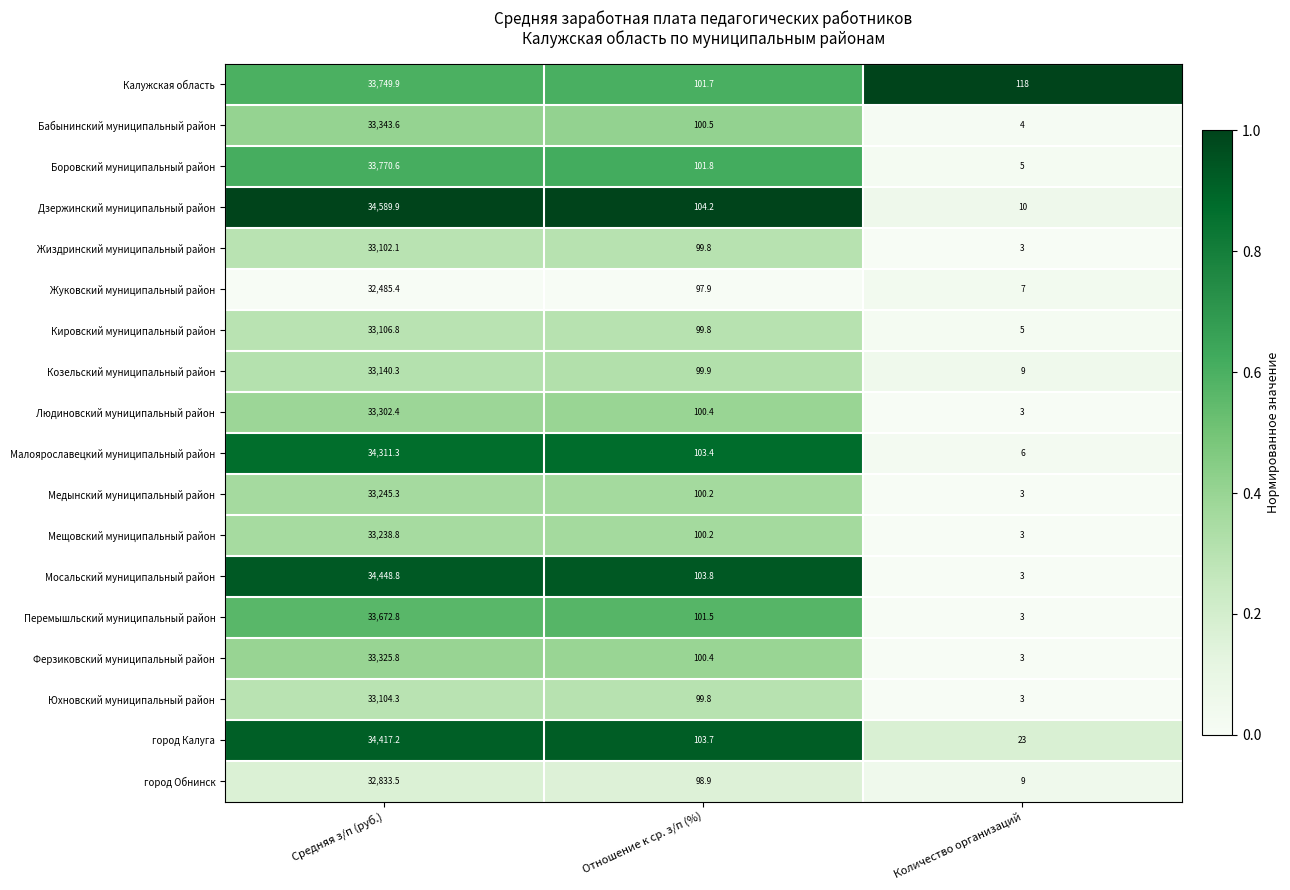

What is the total value across all series at Отношение к ср. з/п (%)?

1817.9